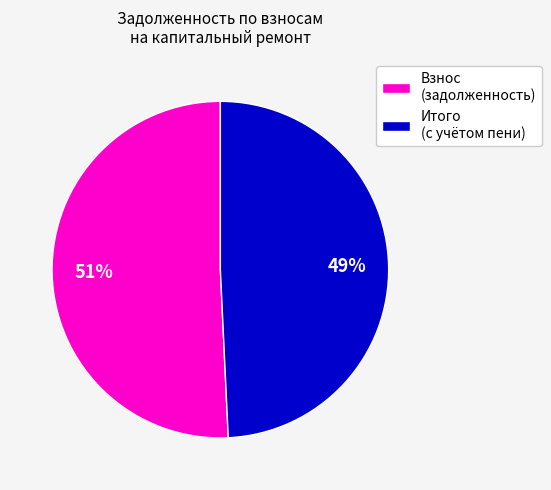

To the nearest percent, what is the average slice percentage?

50%